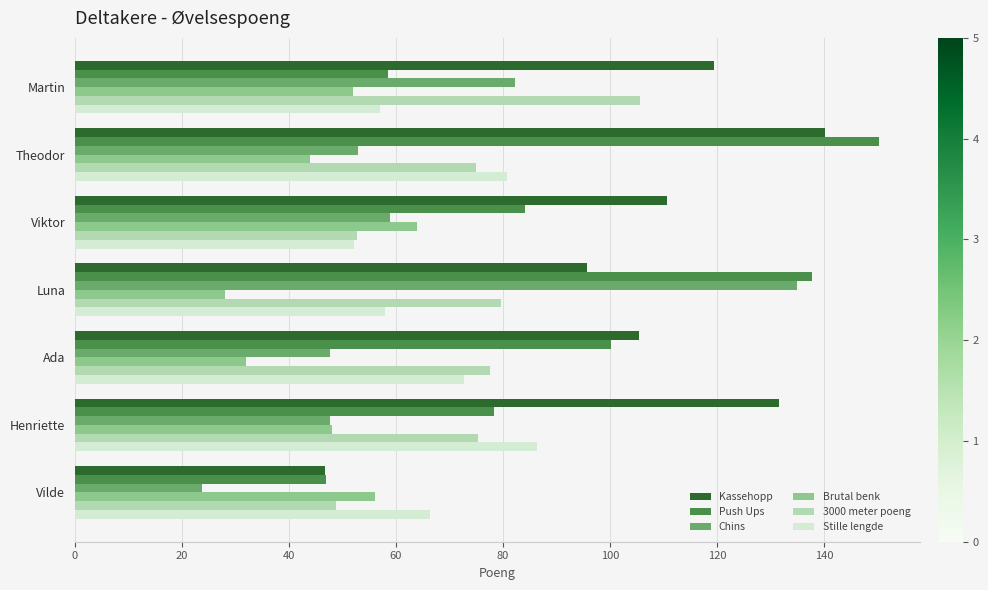

Rank the categories by Kassehopp value from lowest to highest.

Vilde, Luna, Ada, Viktor, Martin, Henriette, Theodor